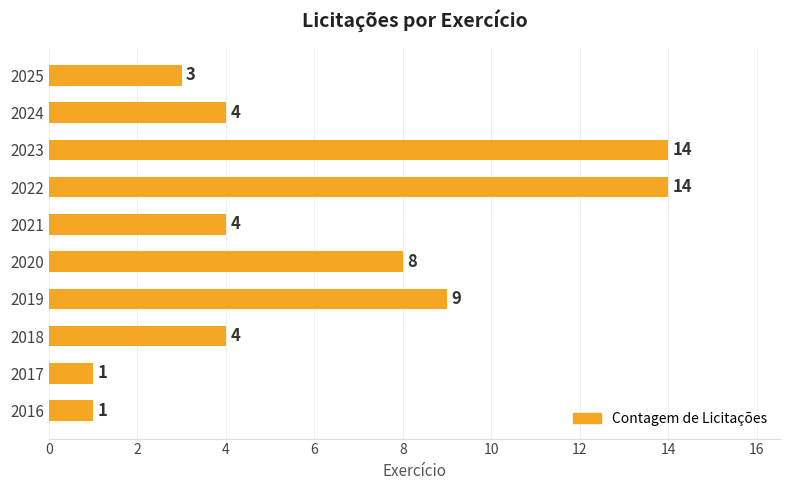

Is it true that the value at 2021 is 6?

False